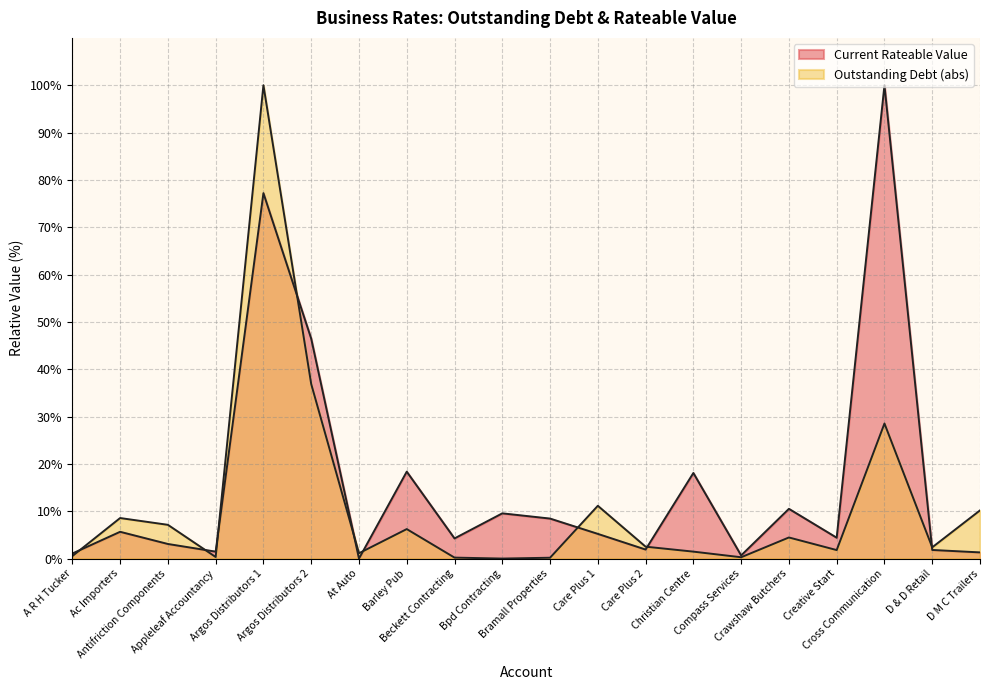

What are all the series names shown in the legend?

Outstanding Debt, Current Rateable Value